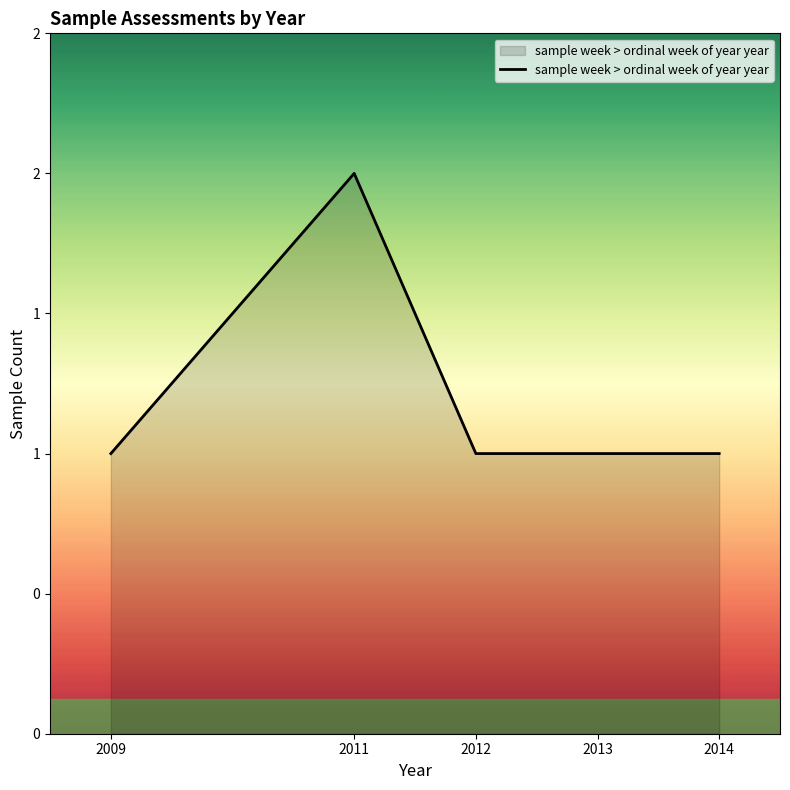

Does the chart display data point markers on the line(s)?

No